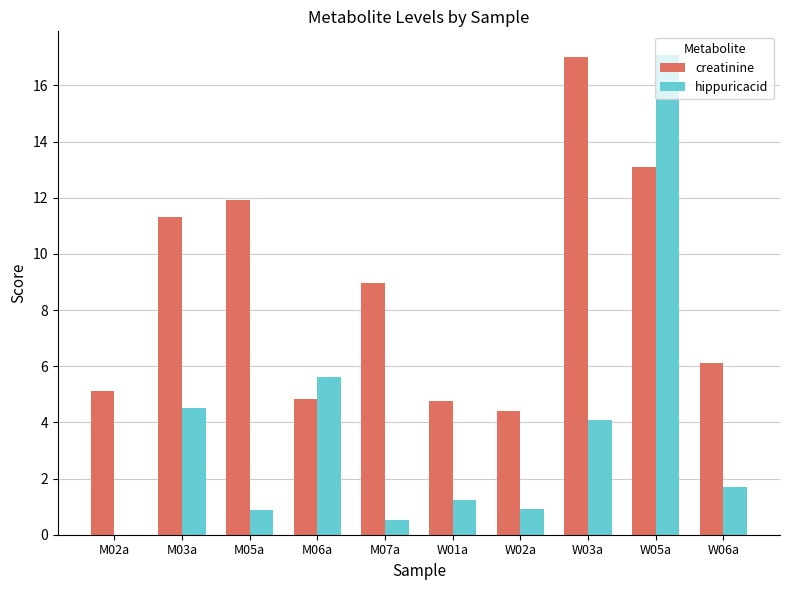

What is the average value of the hippuricacid series?

3.7